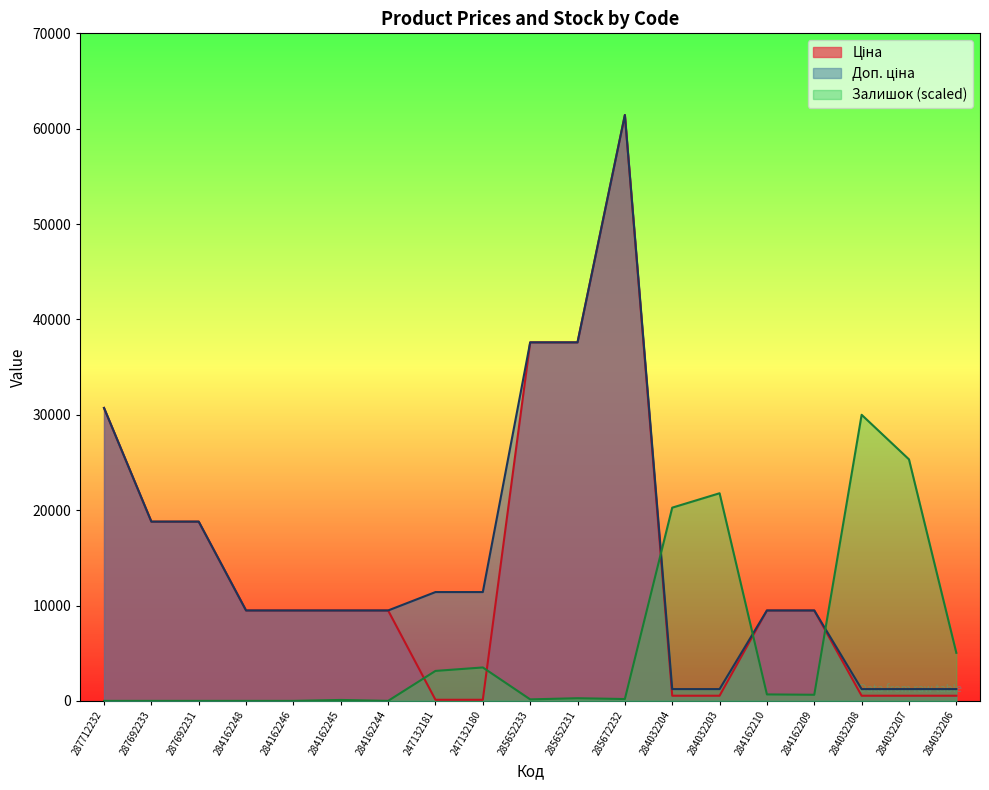

How many categories are shown in the chart?

19